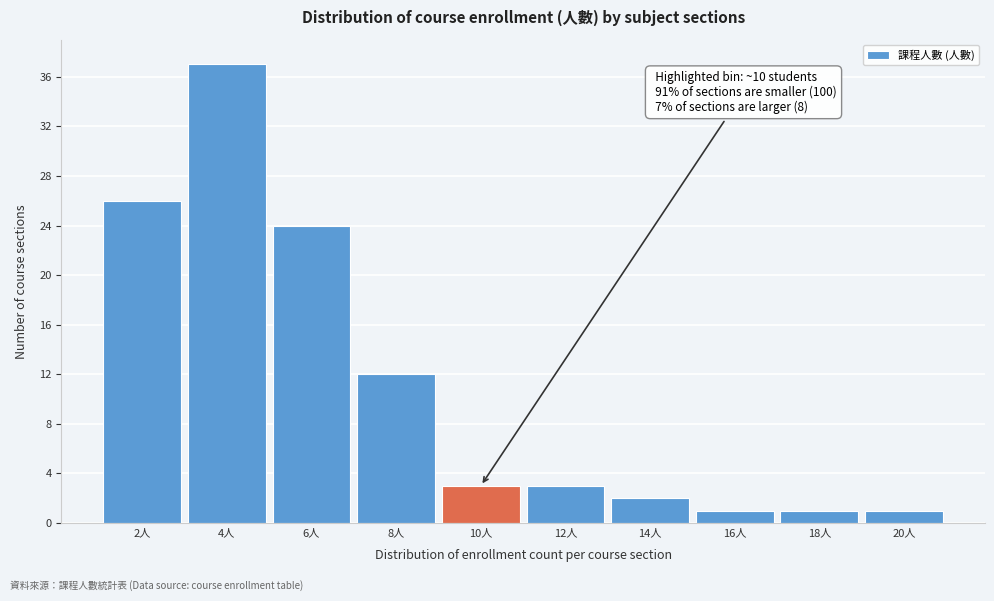

Which range on the x-axis has the tallest bar?

3 to 5